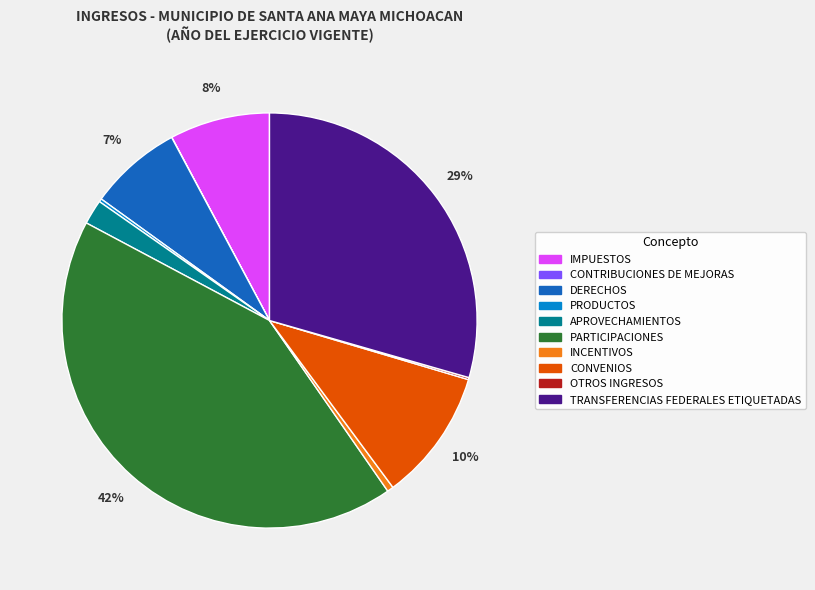

Combined, do DERECHOS and APROVECHAMIENTOS account for over 50%?

No